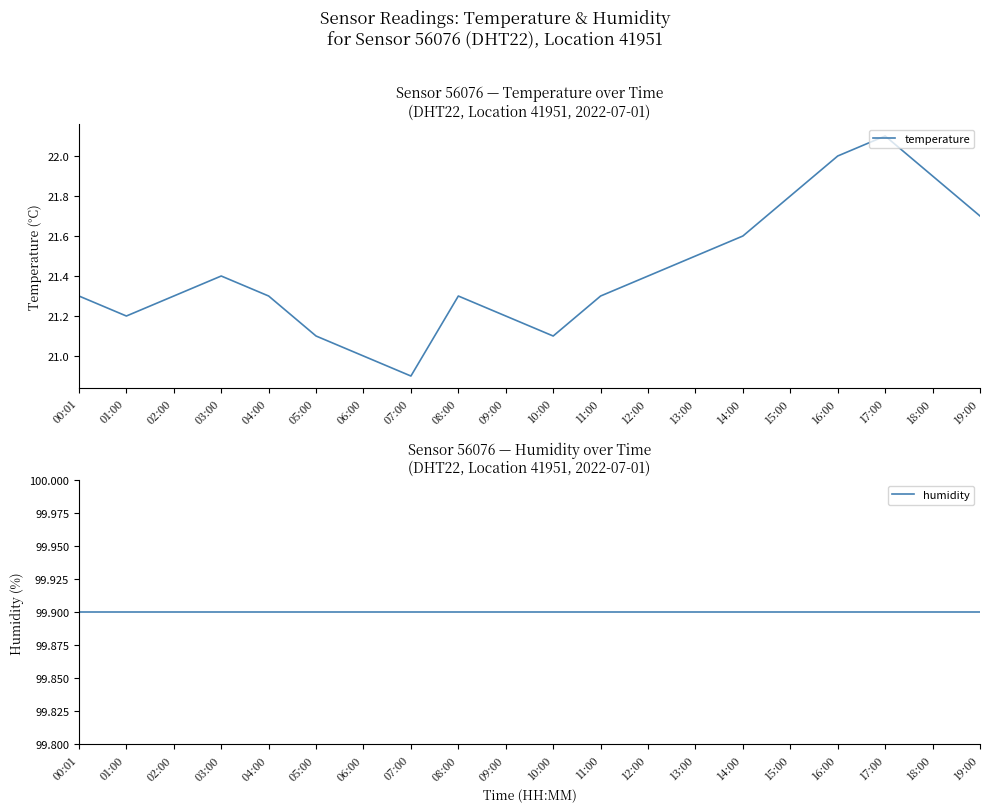

Which series changed the most between 06:00 and 13:00?

temperature